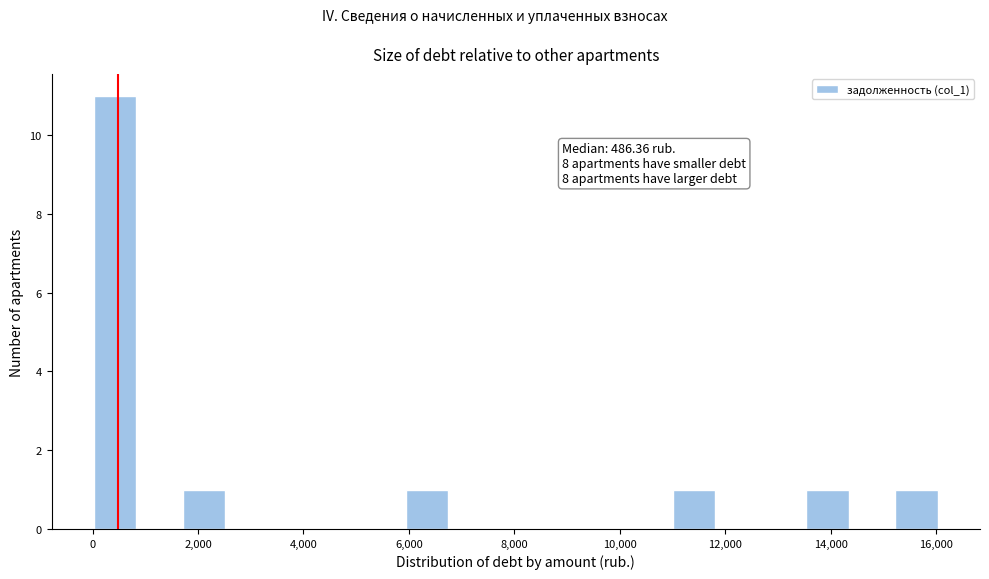

Which range on the x-axis has the tallest bar?

0 to 800